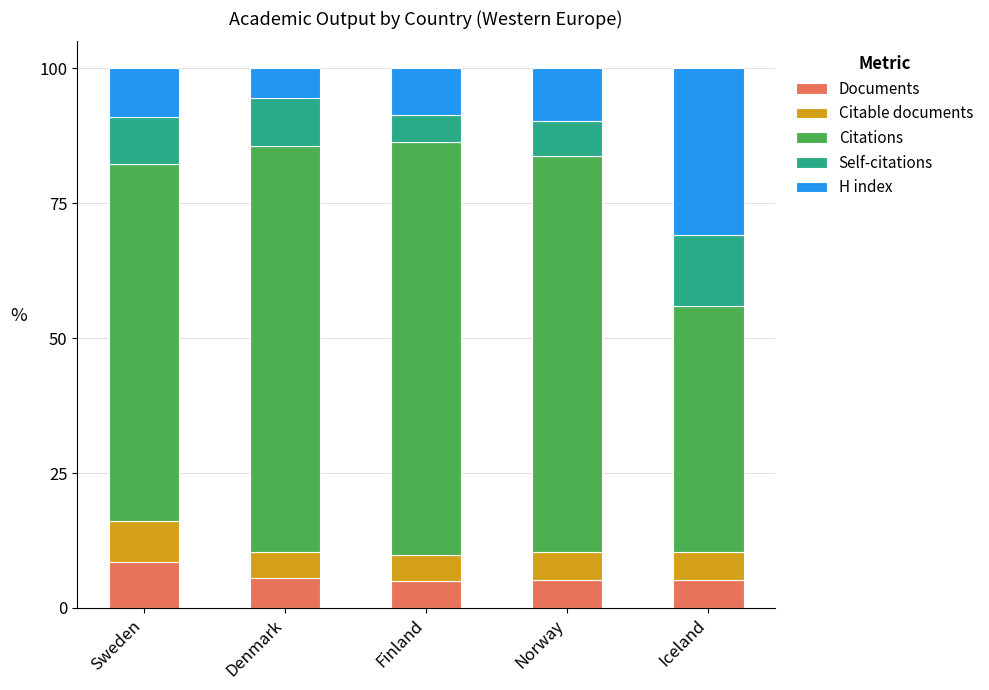

True or false: Documents has a value of 3.4 at Sweden.

False